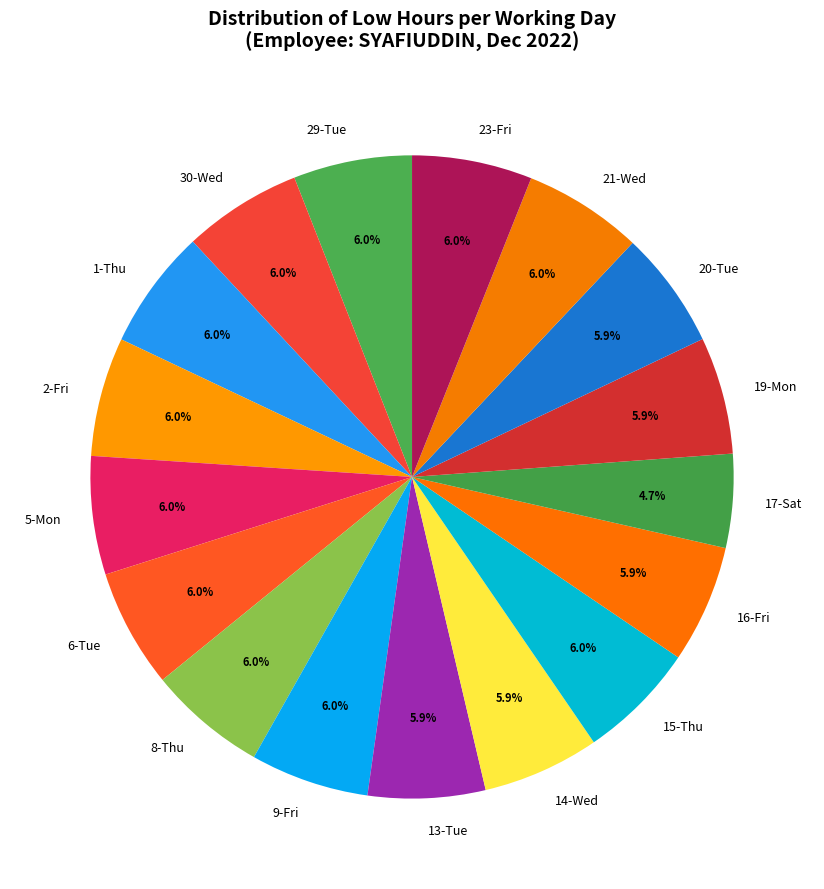

Do 16-Fri and 6-Tue together represent more than half of the pie?

No